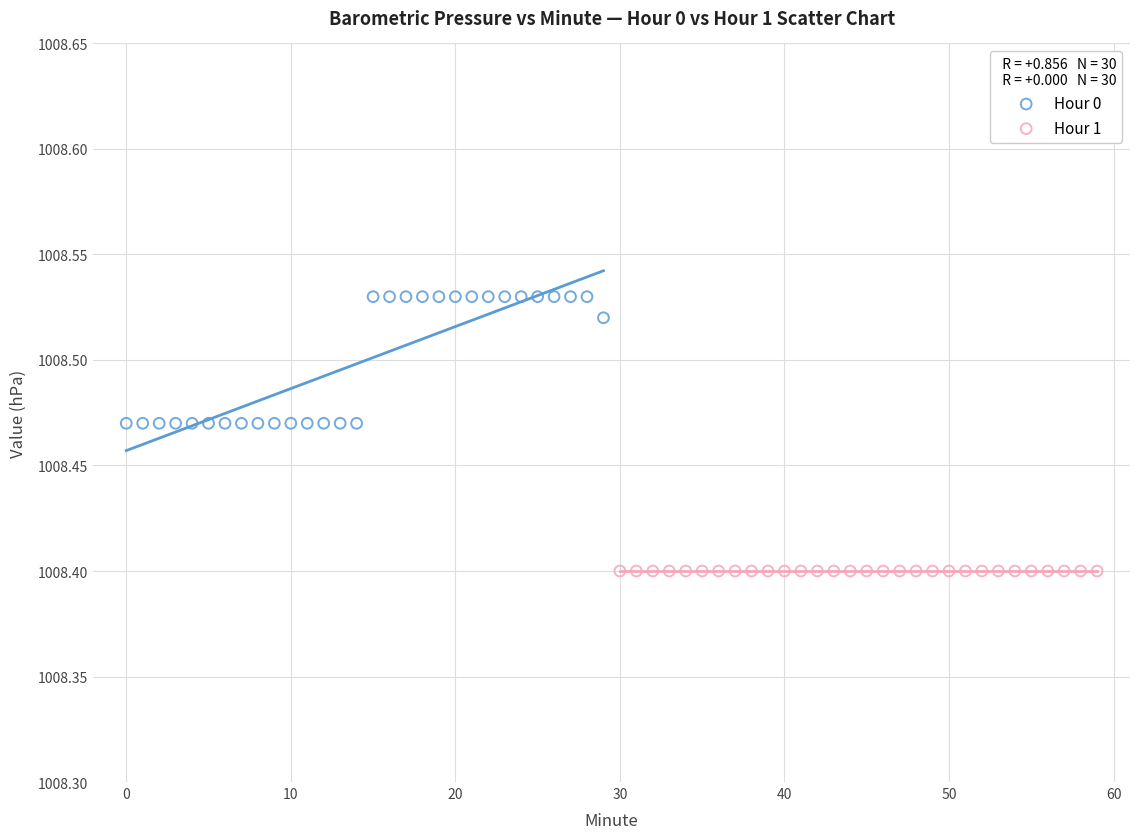

Which series contains the lowest Y value?

Hour 1